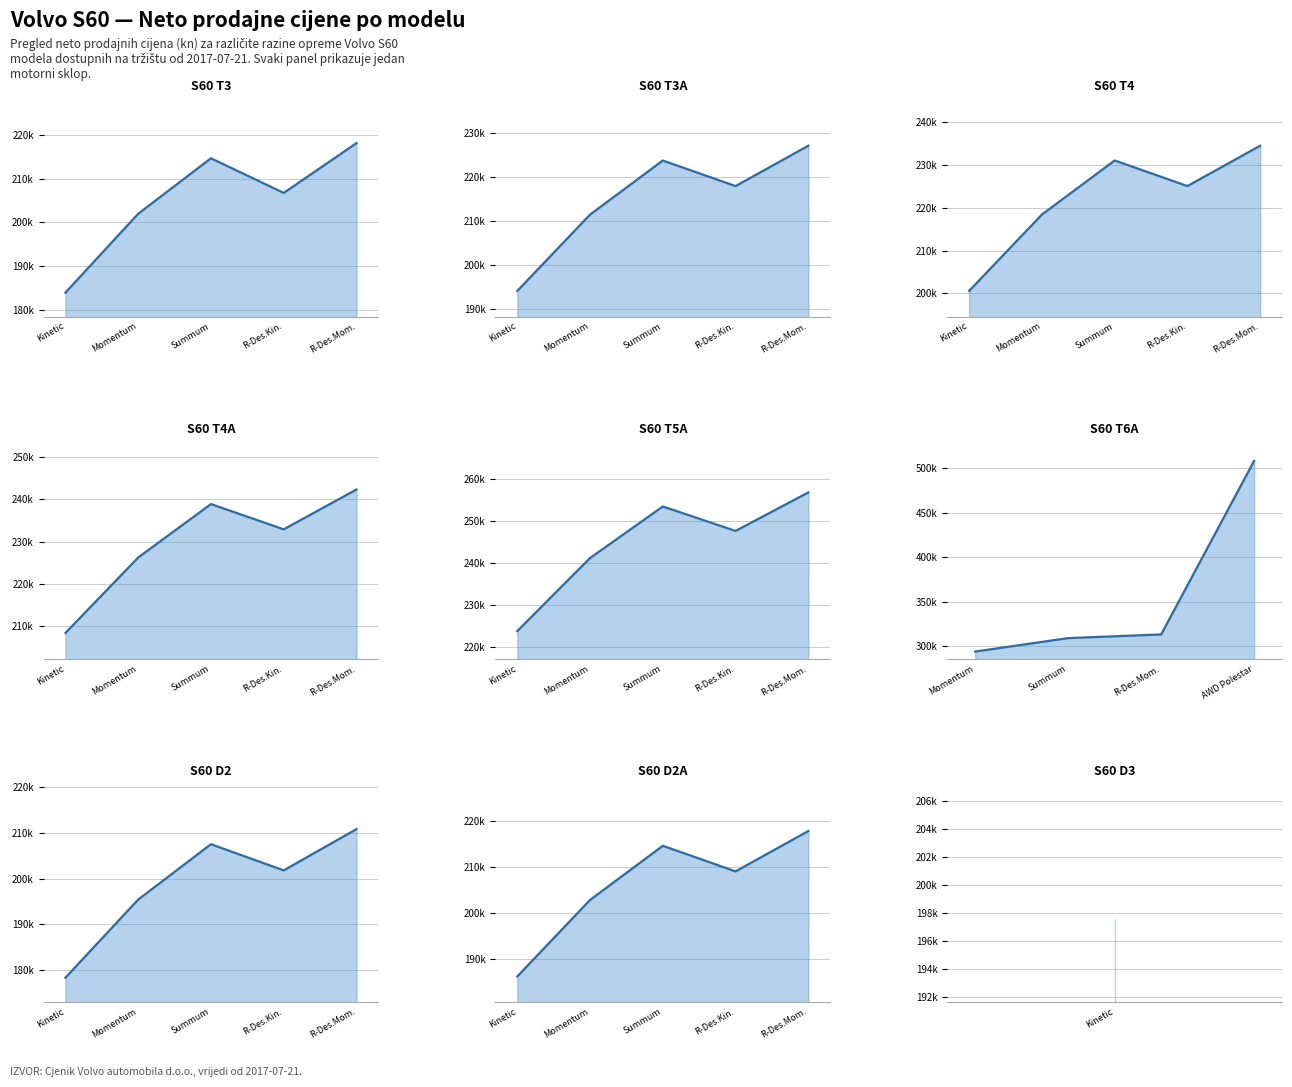

True or false: S60 (dizel) and S60 (benzin) intersect in this chart.

False